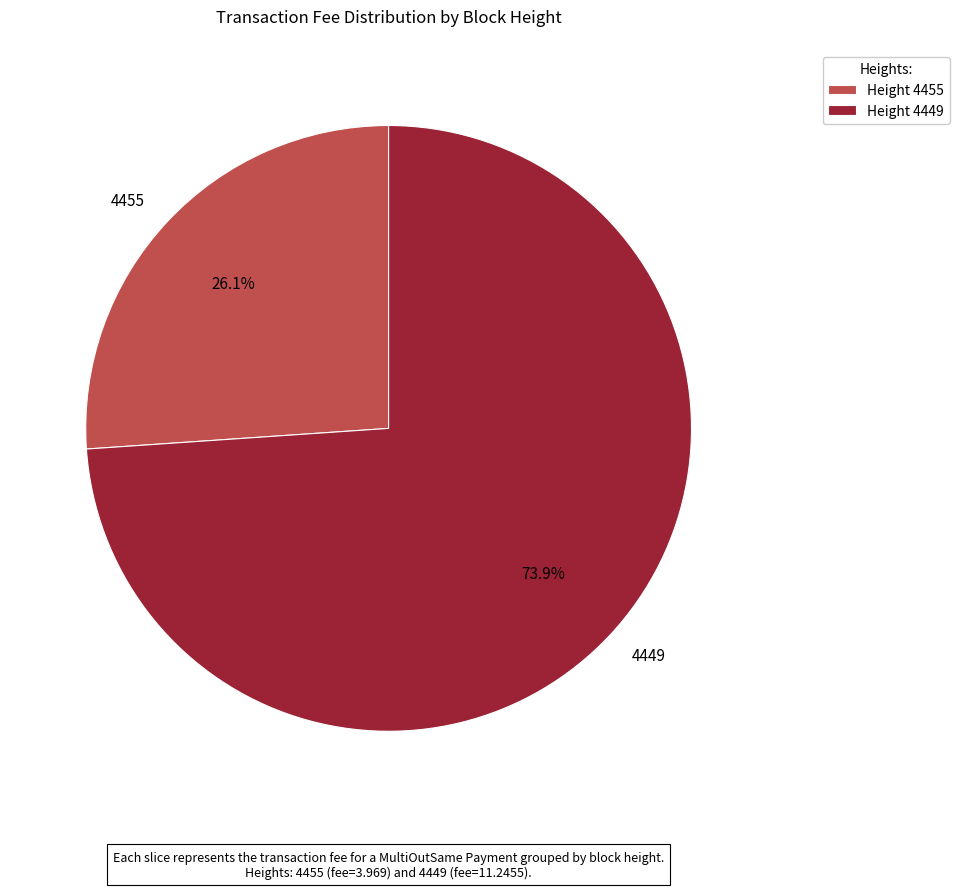

What percentage do 4455 and 4449 together represent?

100.0%